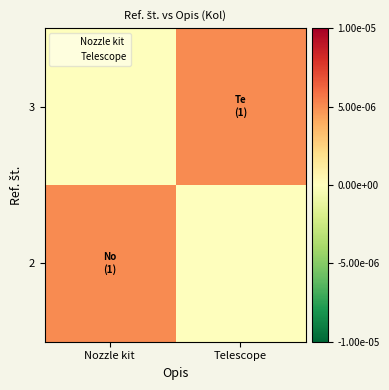

How many series are shown in this chart?

2